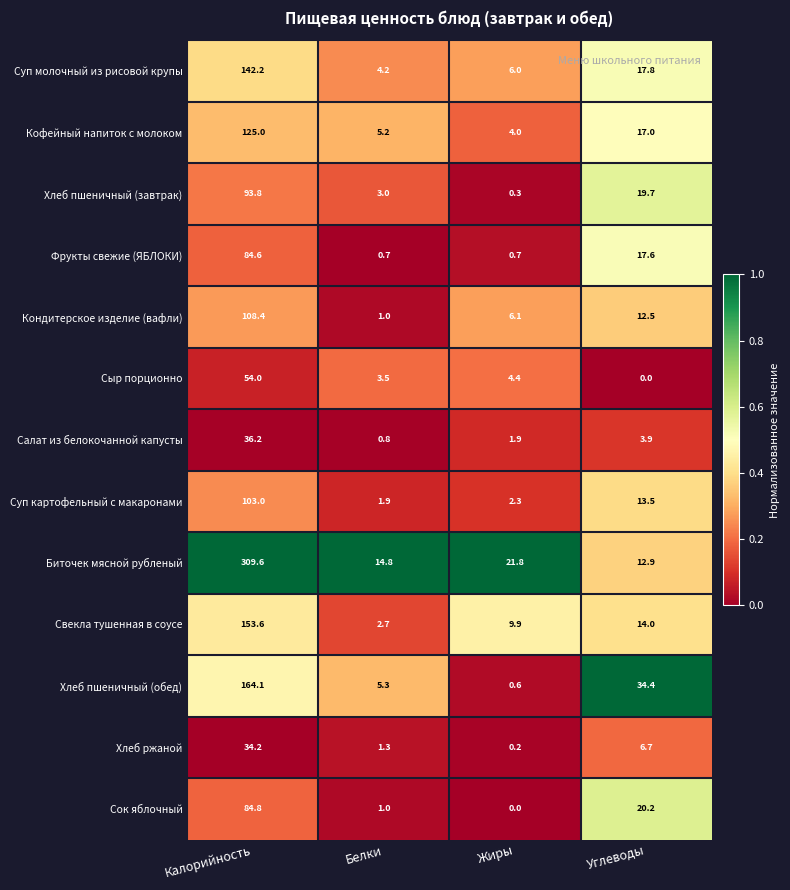

What is the total value across all series at Жиры?

58.2